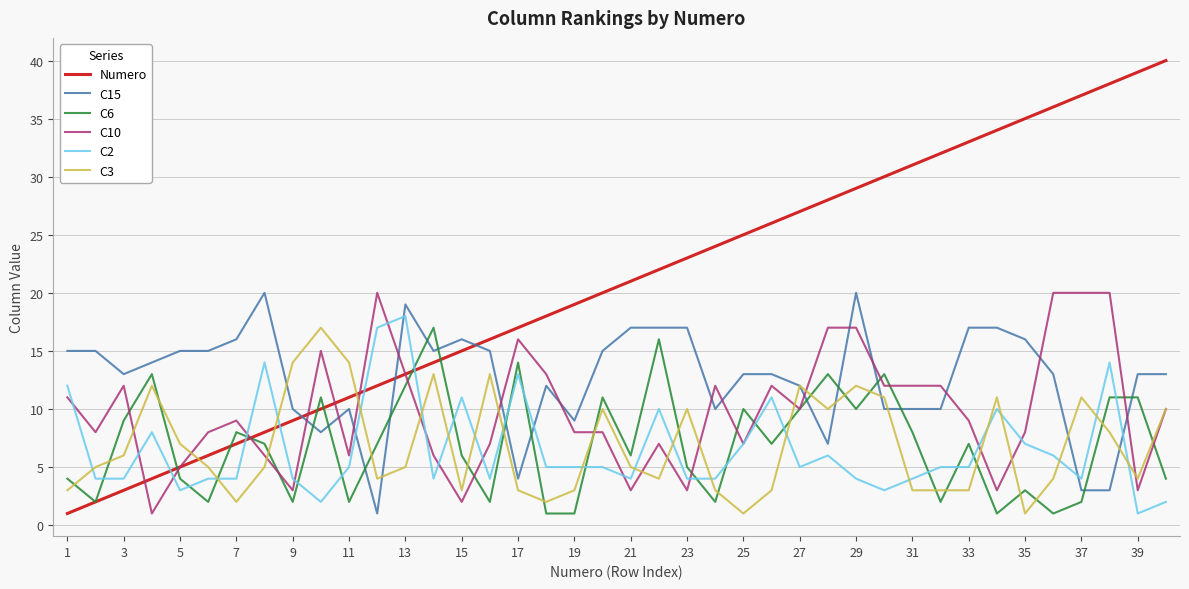

Which series has the widest spread of values?

Numero